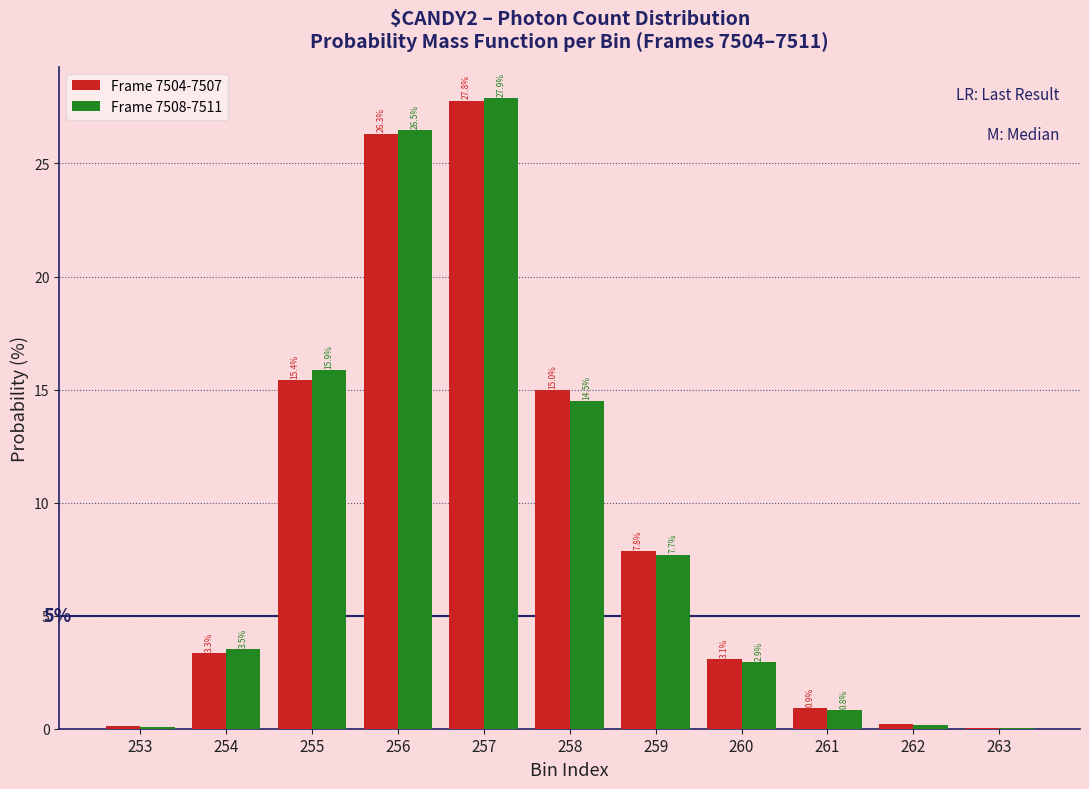

Between 255 and 257, which series saw the biggest shift?

Frame 7504-7507